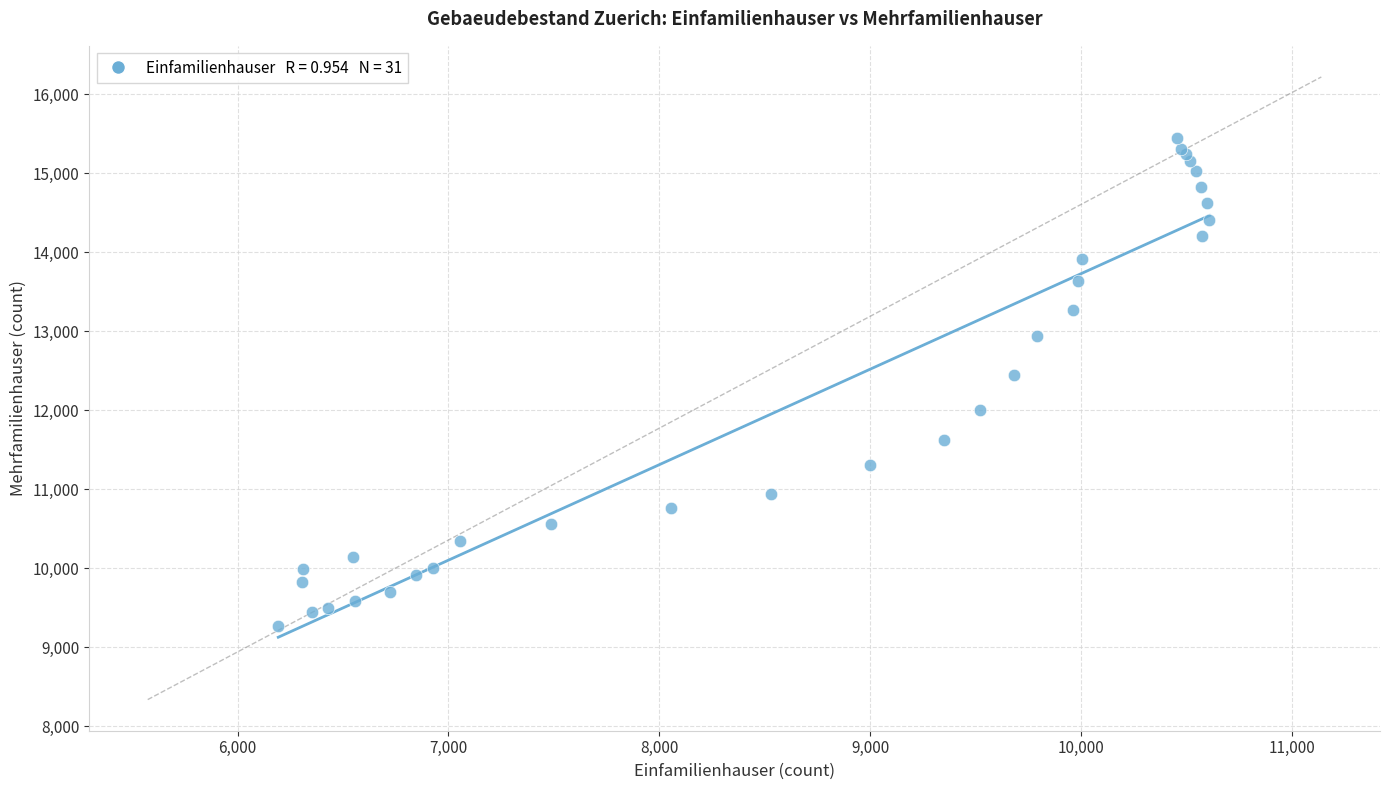

What Y value in the scatter plot is closest to 12356?

12444